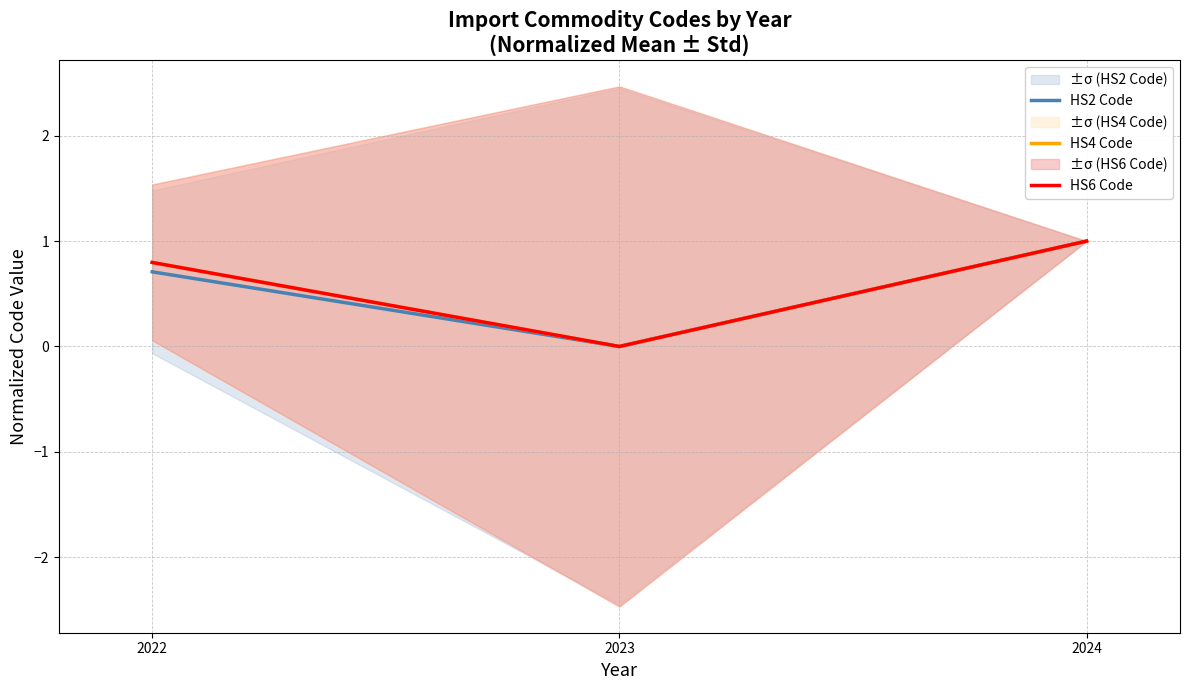

How many data points does each series have?

3